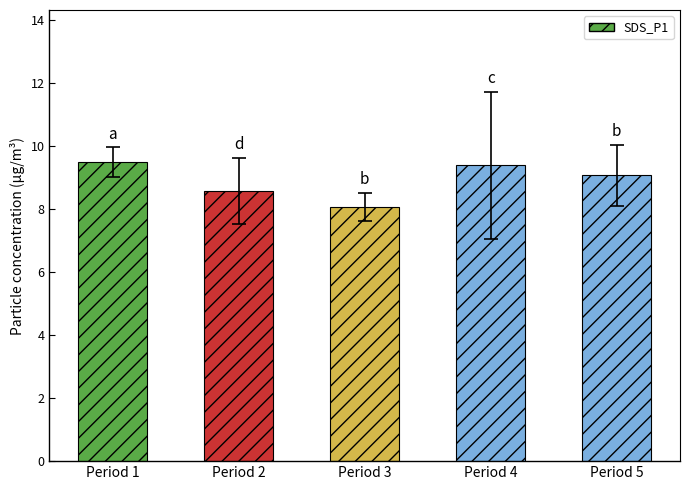

Reading left to right, transcribe all the data shown in this chart.

Period 1=9.5	Period 2=8.6	Period 3=8.1	Period 4=9.4	Period 5=9.1